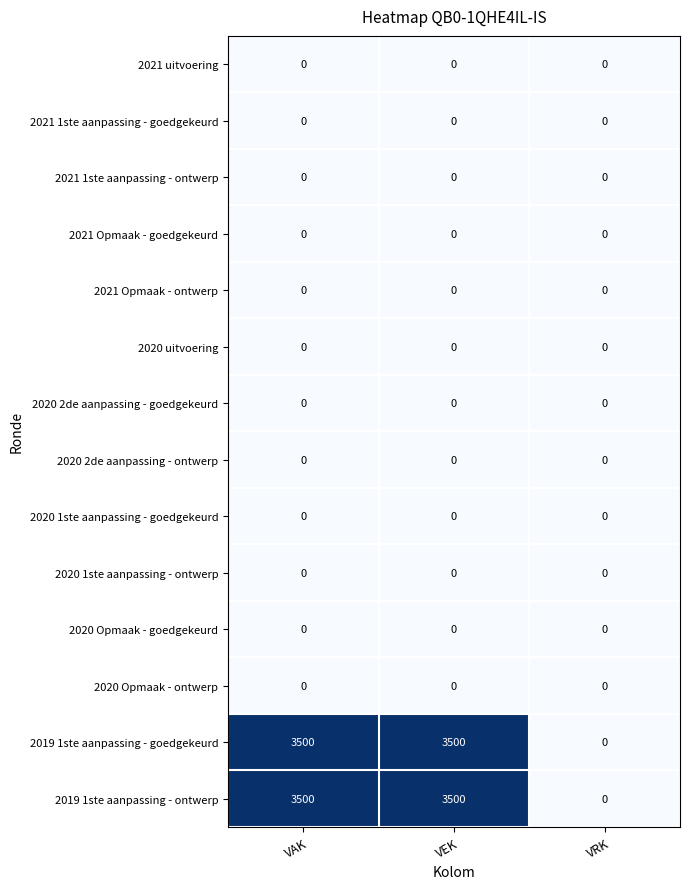

At which label does 2019 1ste aanpassing - ontwerp reach its minimum?

VRK